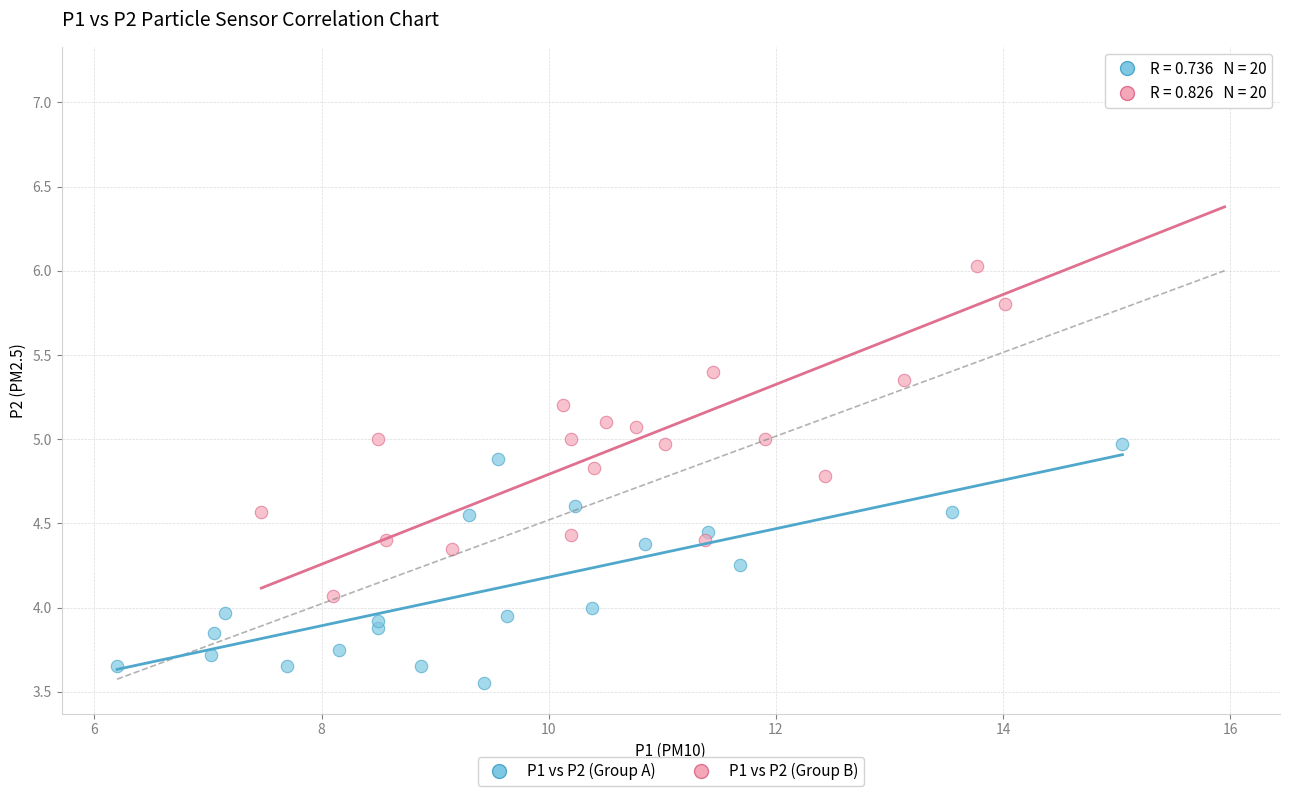

What are all the series names shown in the legend?

P1 vs P2 (Group A), P1 vs P2 (Group B)